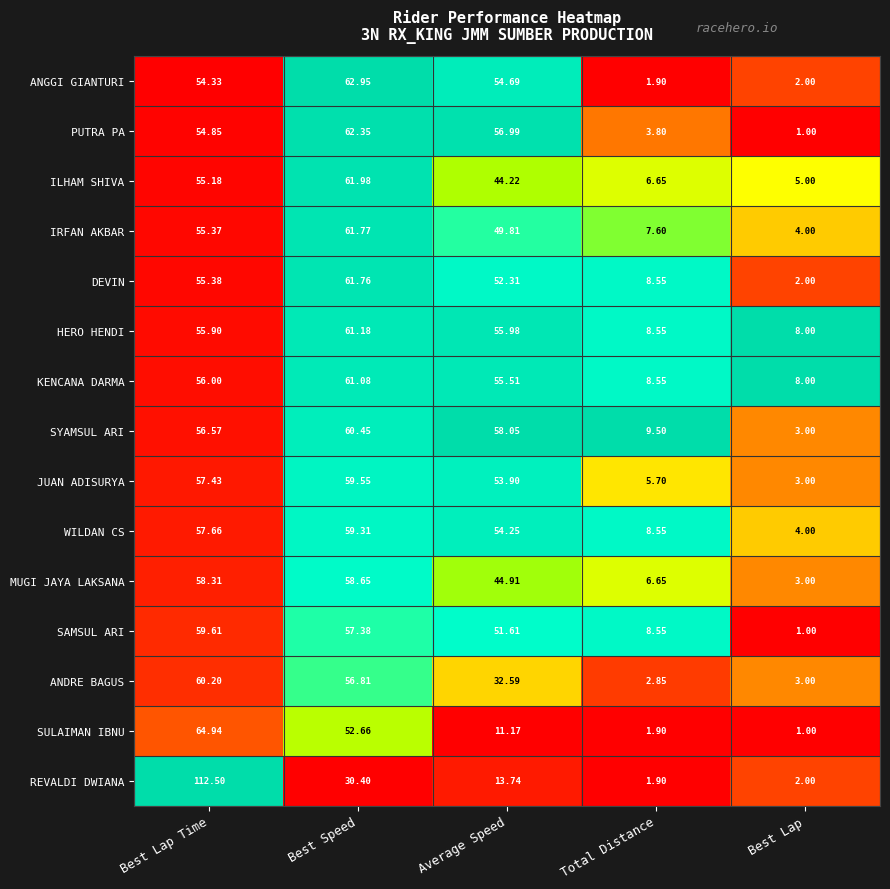

How many categories are shown in the chart?

5